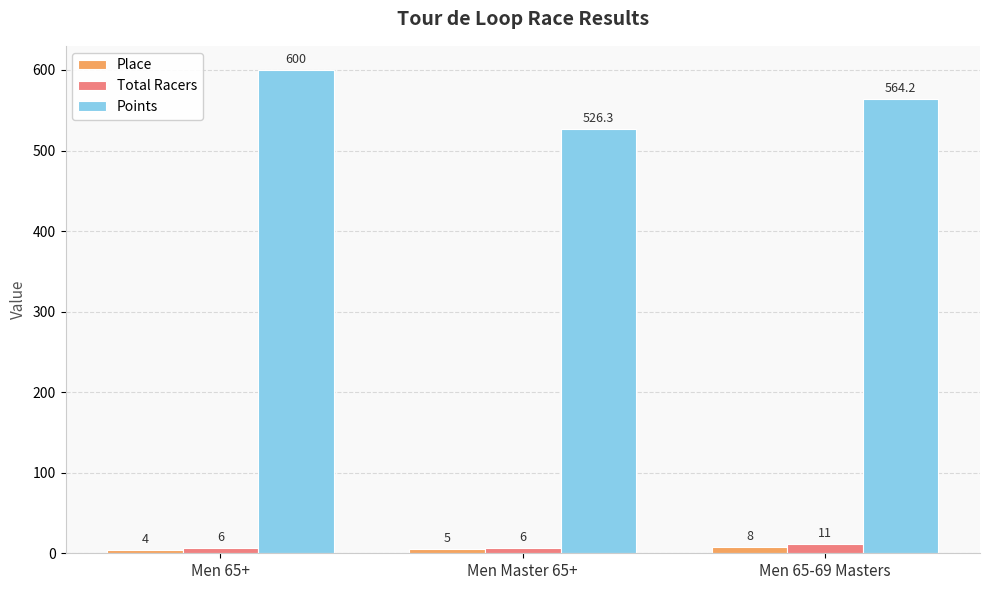

Is it true that Total Racers equals 6.0 at Men 65+?

True